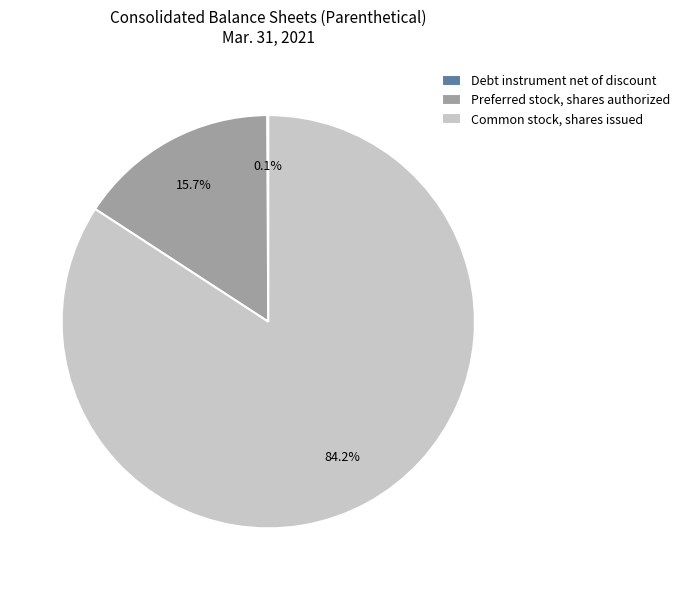

Combined, what portion of the pie is Common stock, shares issued and Preferred stock, shares authorized?

99.9%